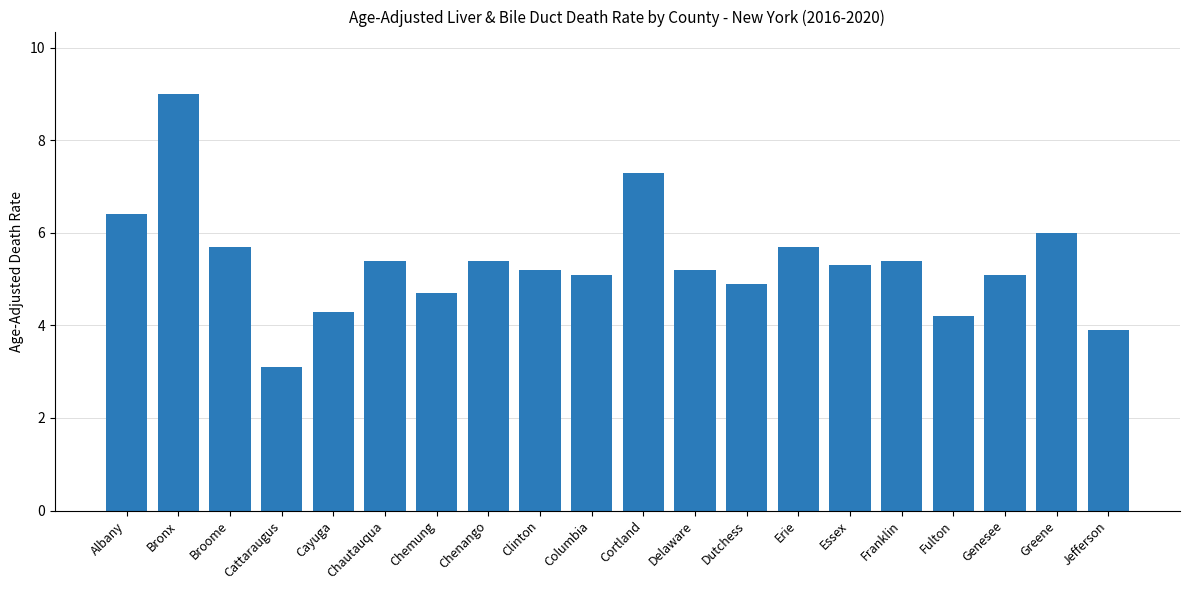

How many data points are above 5?

14